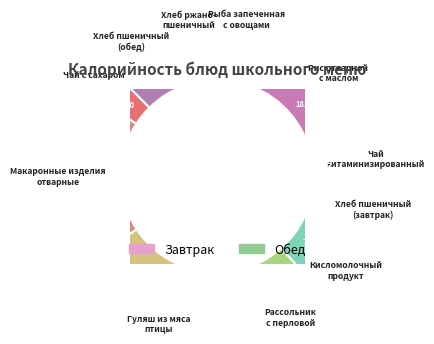

Rank the categories by value from lowest to highest.

Чай
витаминизированный, Чай с сахаром, Хлеб ржано-
пшеничный, Рыба запеченная
с овощами, Хлеб пшеничный
(завтрак), Кисломолочный
продукт, Хлеб пшеничный
(обед), Рассольник
с перловой, Рис отварной
с маслом, Макаронные изделия
отварные, Гуляш из мяса
птицы